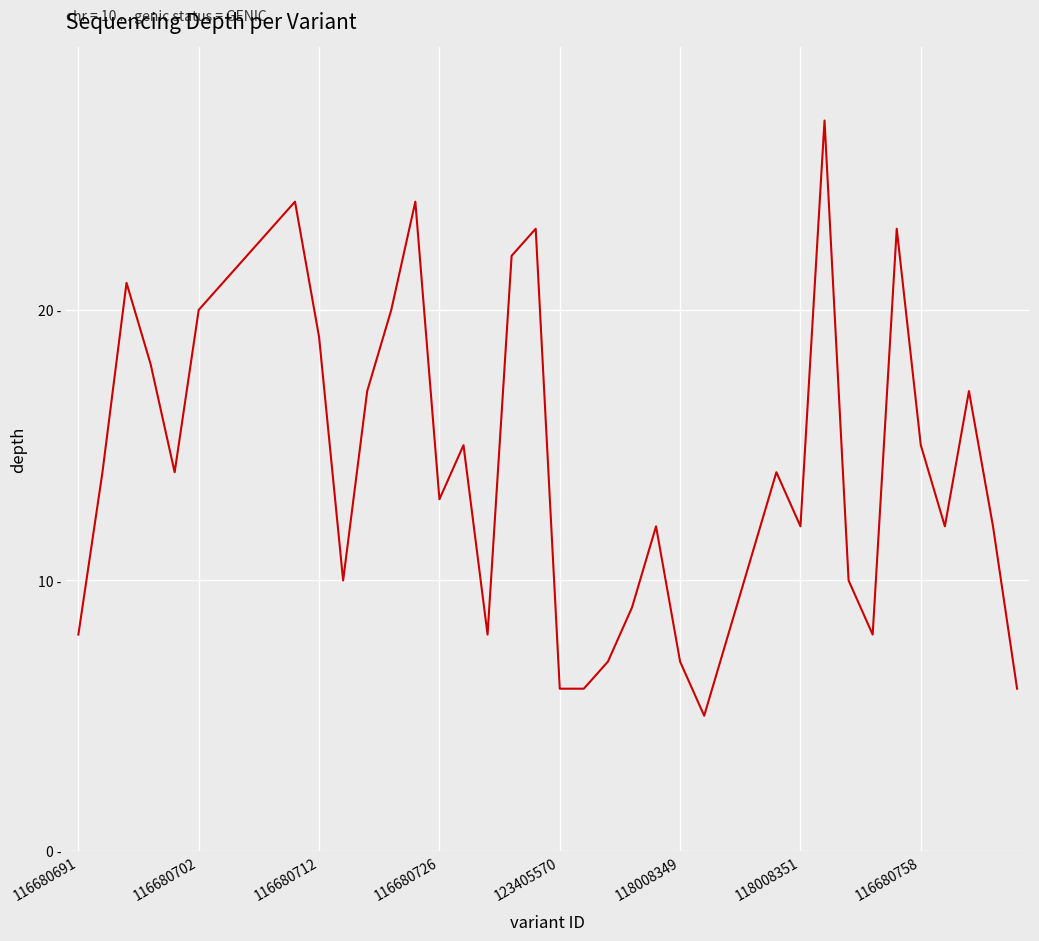

How many interior local peaks (higher than both neighbors) does the data have?

10